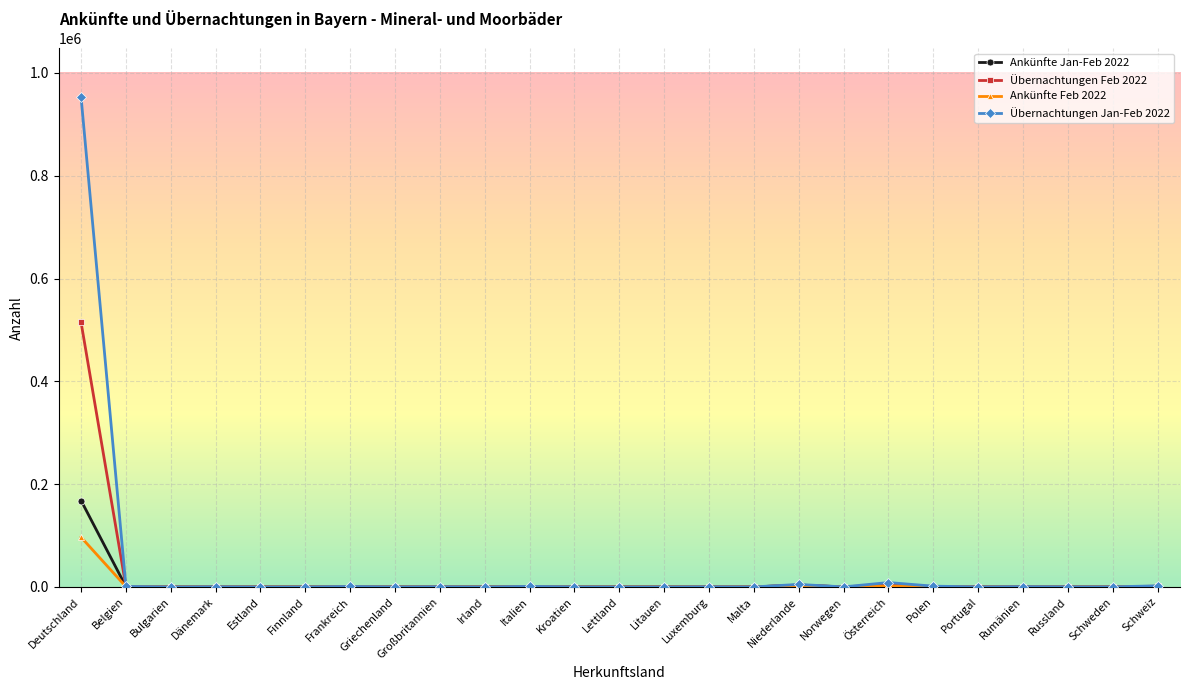

How many data points does each series have?

25